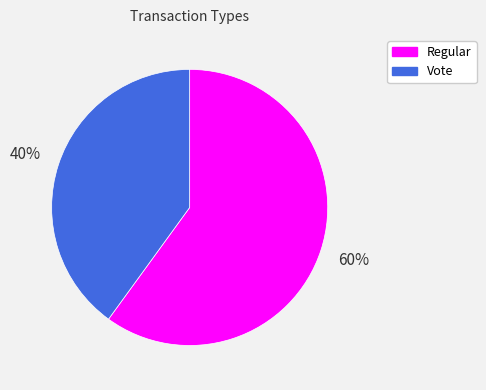

To the nearest percent, what is the combined percentage of Regular and Vote?

100%